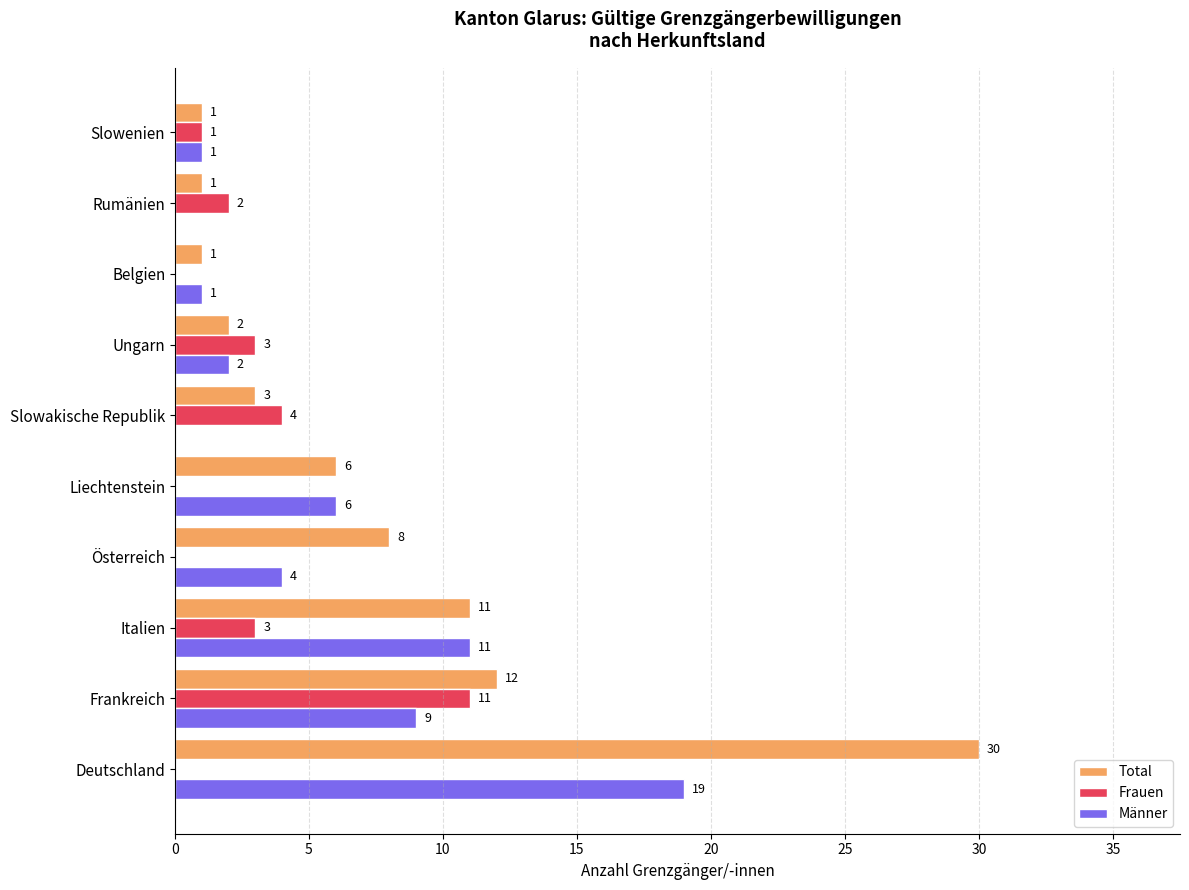

At which label is Männer closest to 9?

Frankreich